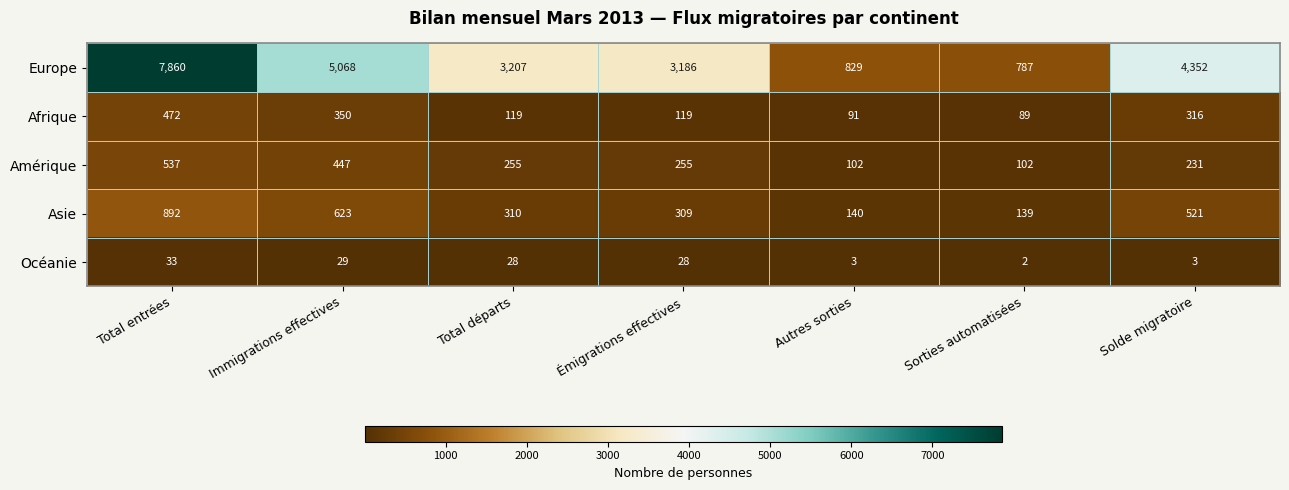

What is the total value across all series at Immigrations effectives?

6517